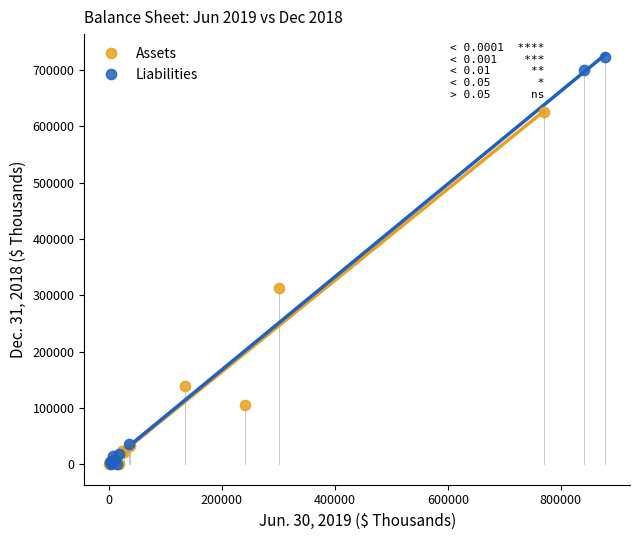

Which series contains the highest Y value?

Liabilities